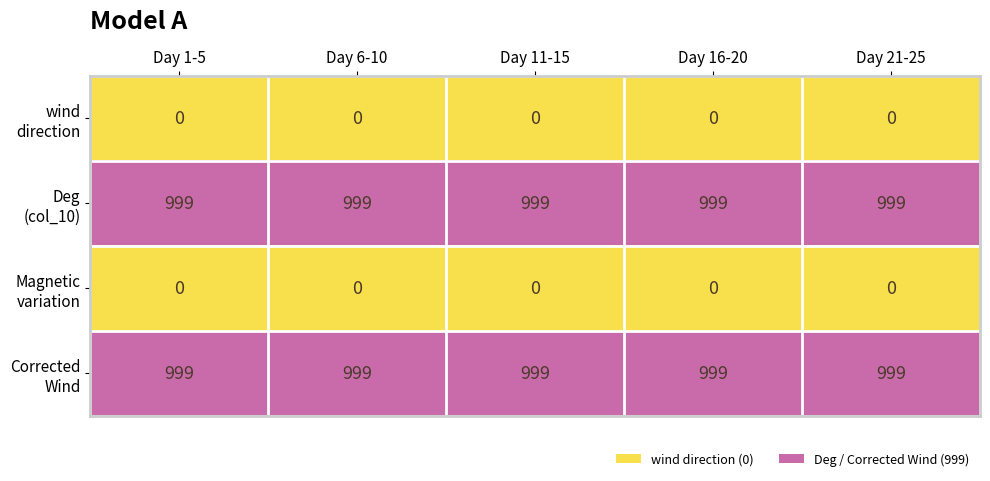

At how many categories does at least one series exceed 270?

5